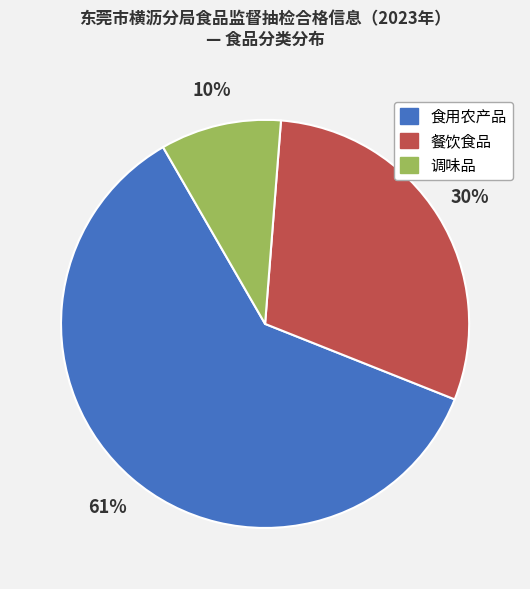

What is the majority slice?

食用农产品